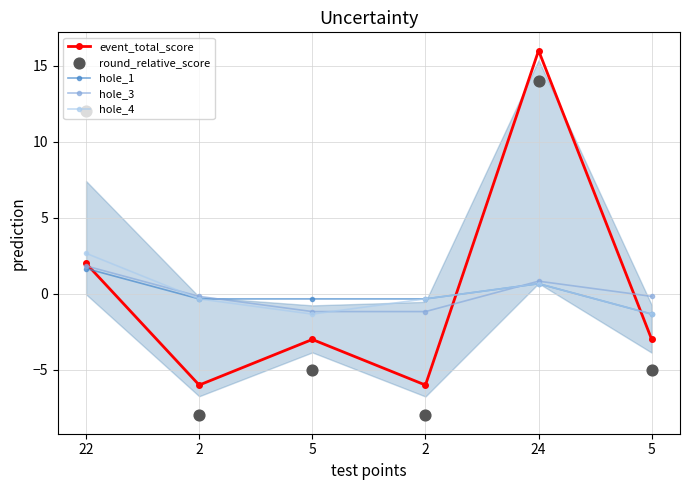

What are all the series names shown in the legend?

event_total_score, hole_1, hole_3, hole_4, round_relative_score